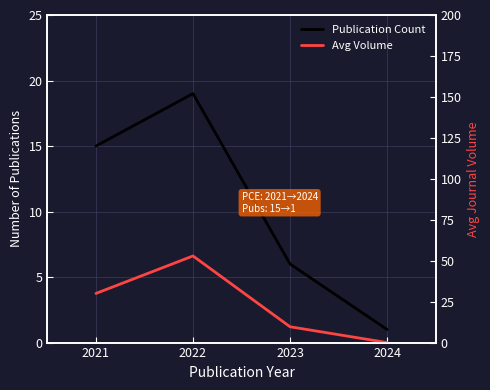

Which series has the largest total across all categories?

Avg Volume